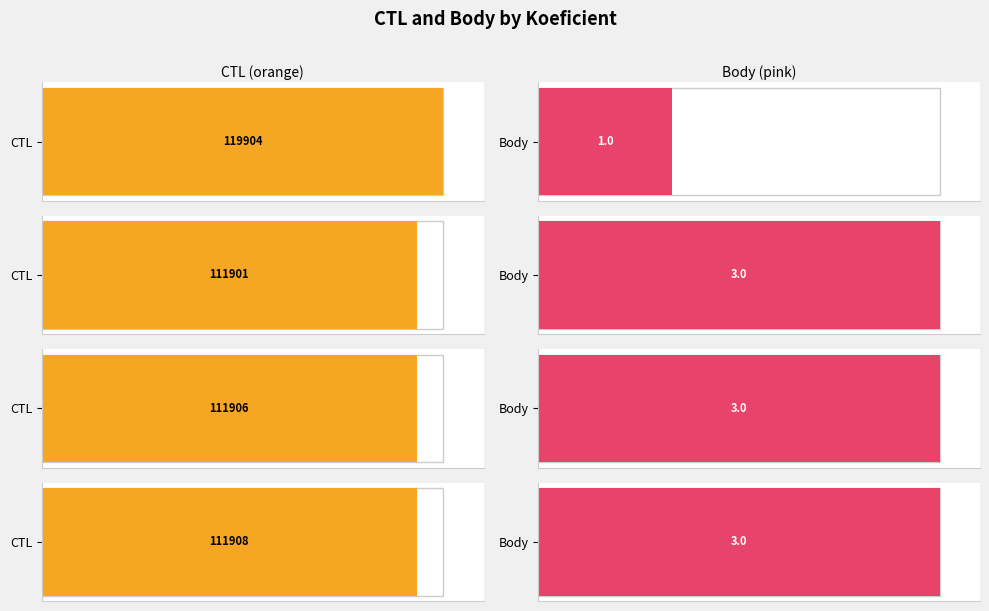

Is it true that Body equals 1 at 3?

False